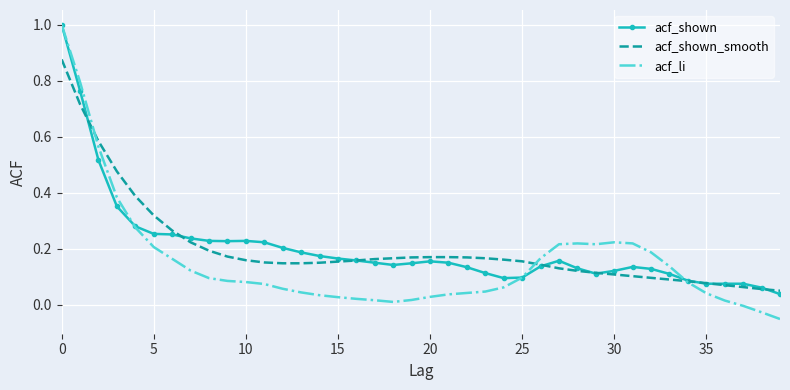

Which series has the largest range (max minus min)?

acf_li